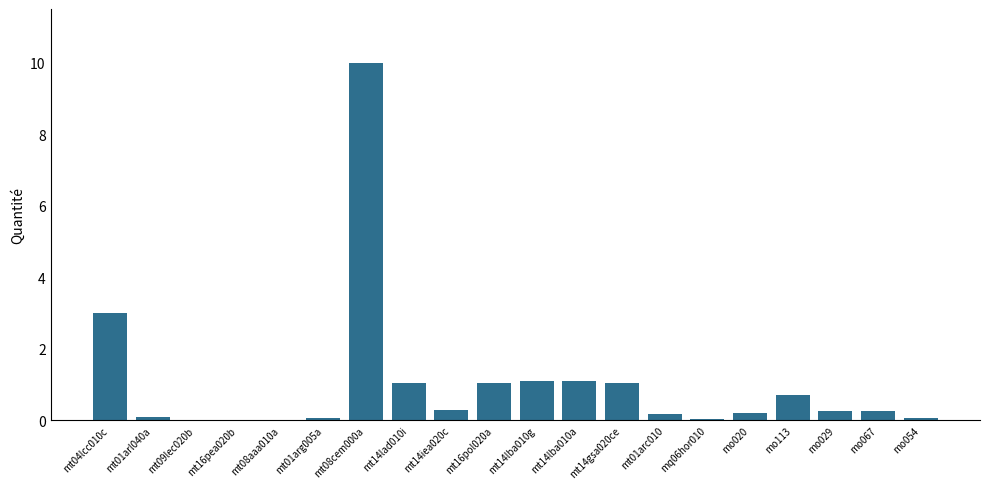

The chart shows a value of 0.3 at mt14lba010a. True or false?

False